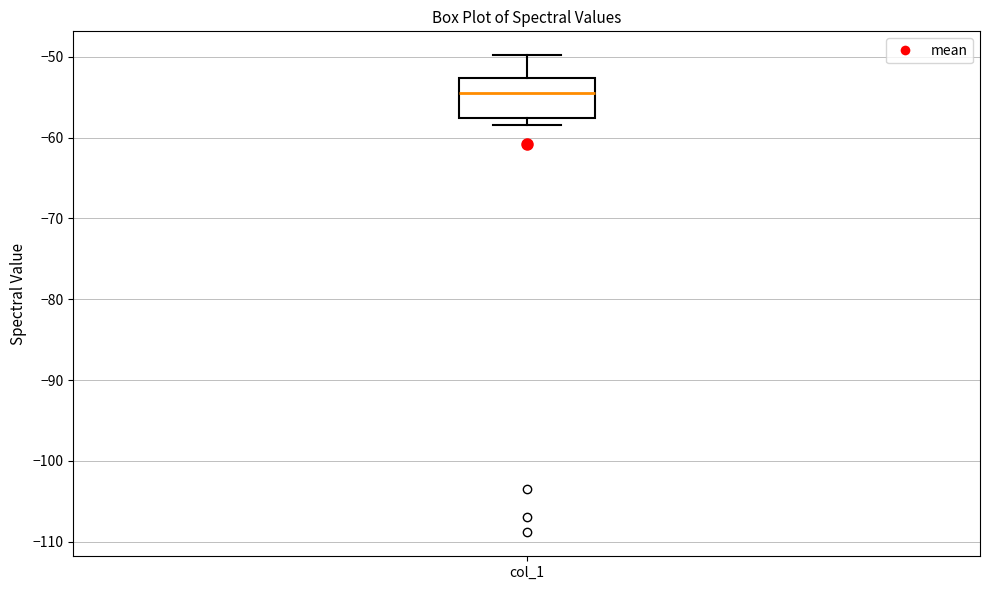

Transcribe this box plot: give where the median line is, the range the box spans, and where the two whiskers end, as read against the y-axis. The values are not printed on the chart, so give them approximately, as read against the axis.

median -54, box -58 to -53, whiskers -58 (just below the box's lower edge) to -50